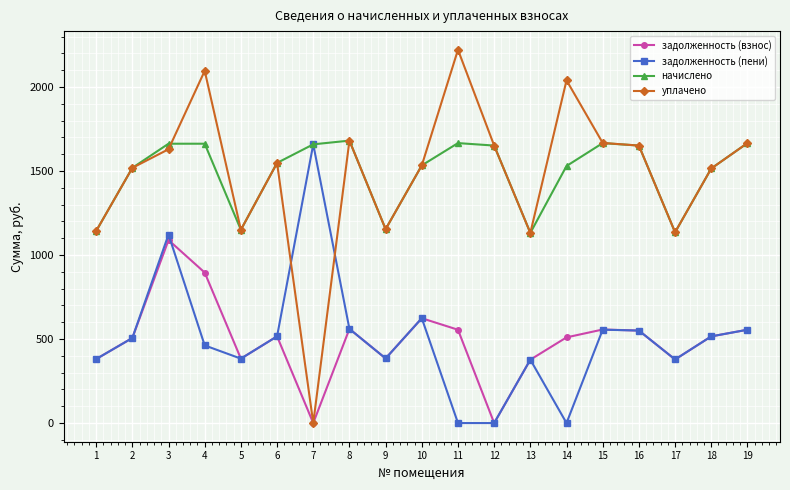

What is the greatest value displayed?

2222.0